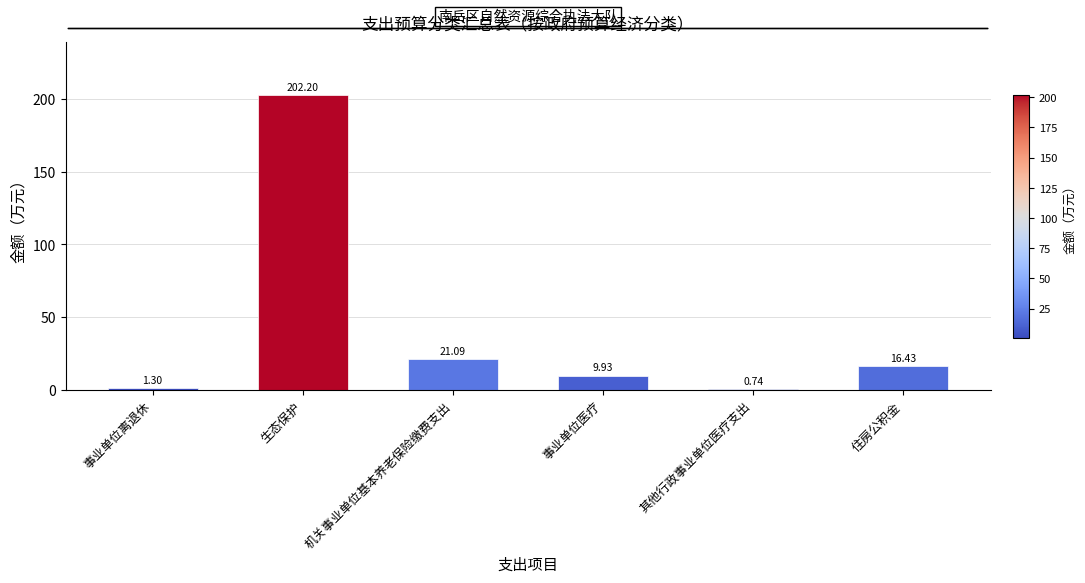

What is the change in value from 事业单位医疗 to 其他行政事业单位医疗支出?

-9.2